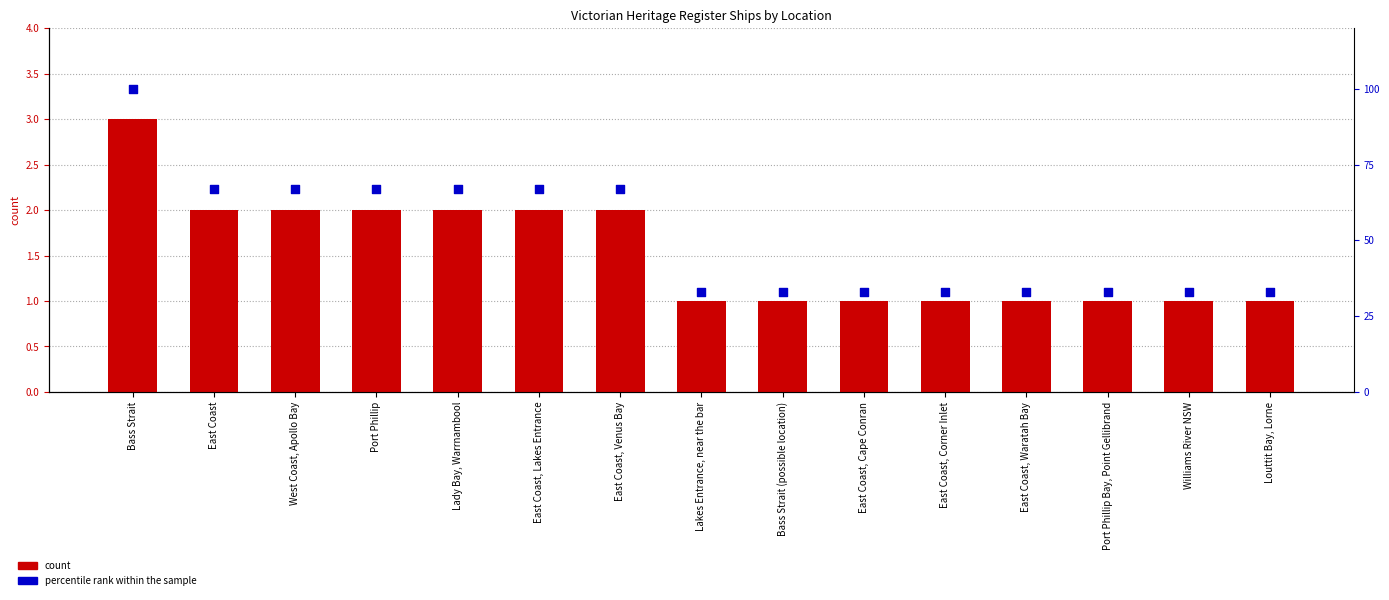

Is the value of percentile rank within the sample at East Coast, Cape Conran greater than the value of count at Port Phillip Bay, Point Gellibrand?

Yes